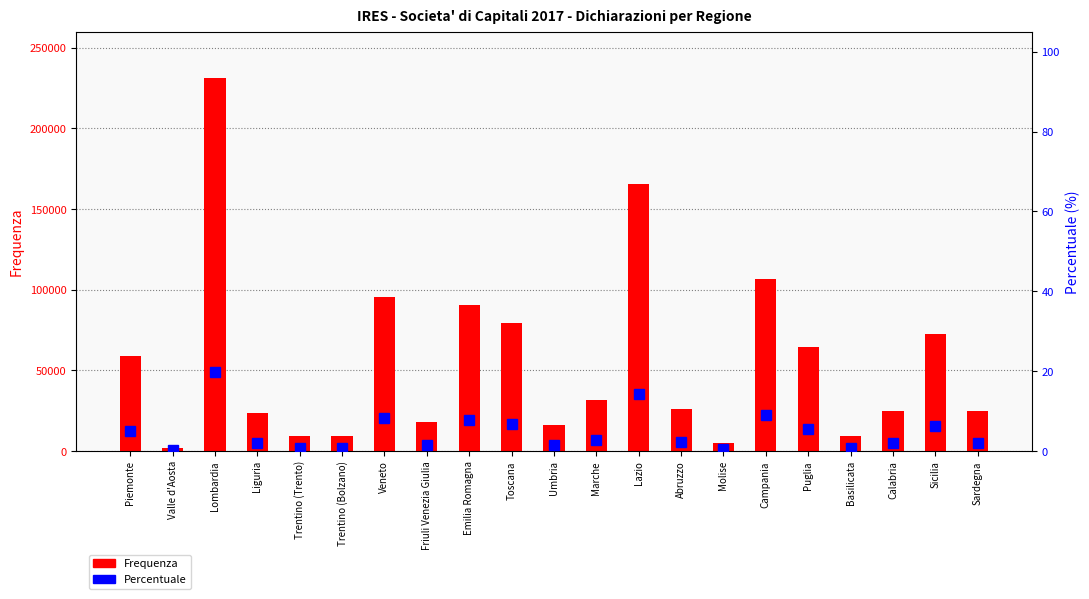

Which category has the highest value across all series?

Lombardia